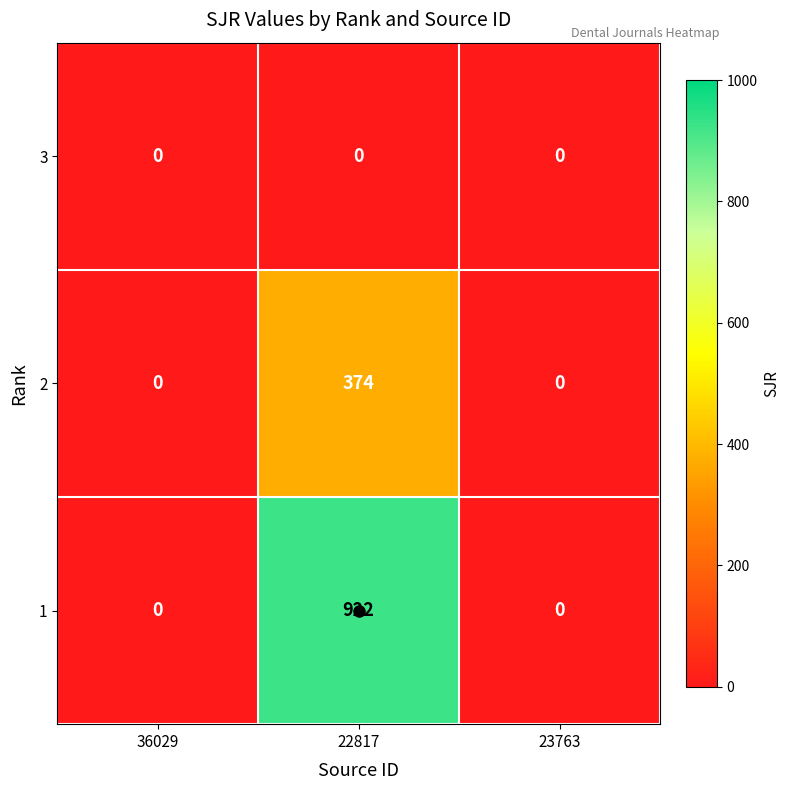

What is the difference between the highest and lowest values at 22817?

922